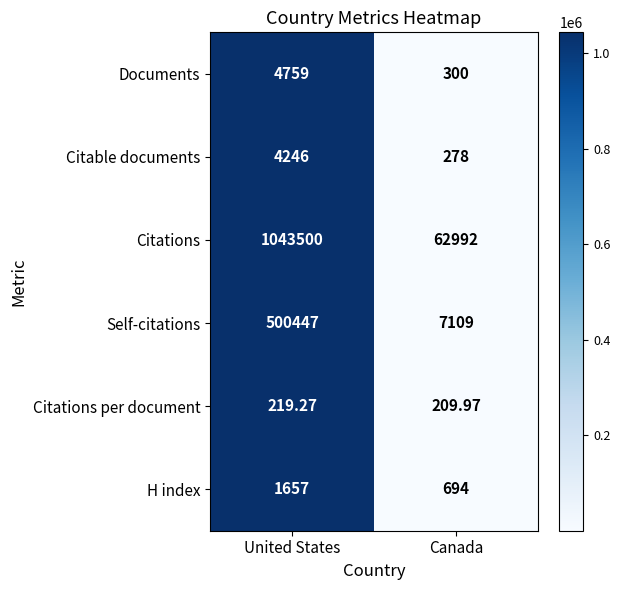

List the series in order of their peak value, highest first.

Citations, Self-citations, Documents, Citable documents, H index, Citations per document